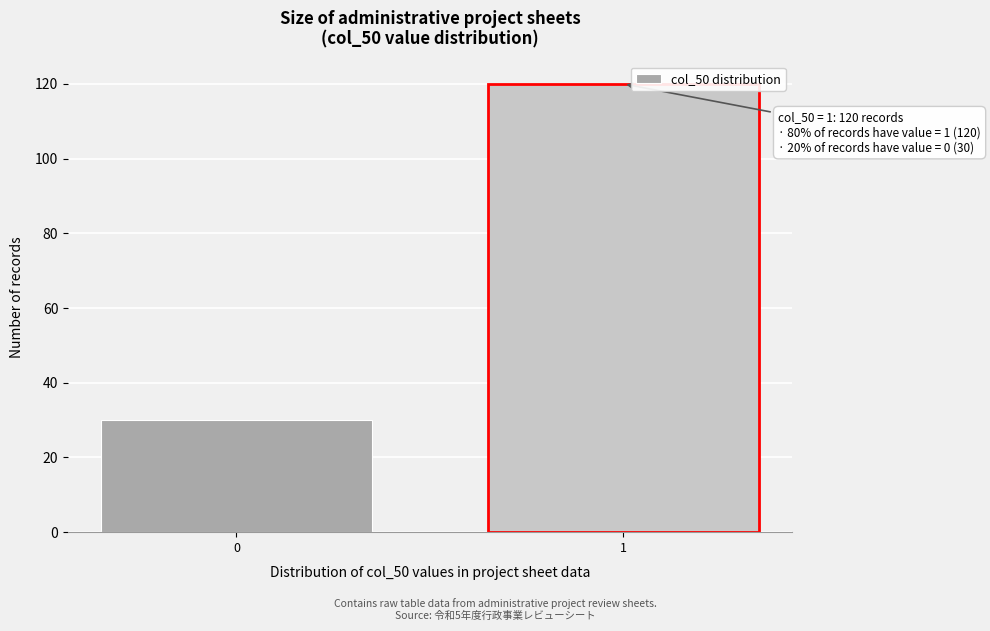

Reading left to right, transcribe all the data shown in this chart.

0=30	1=120